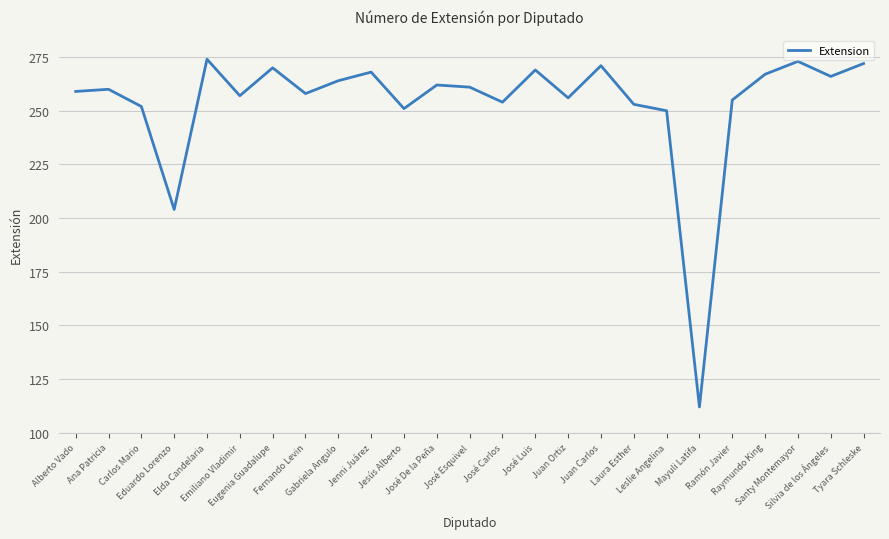

Reading right to left, transcribe all the data shown in this chart.

272	266	273	267	255	112	250	253	271	256	269	254	261	262	251	268	264	258	270	257	274	204	252	260	259